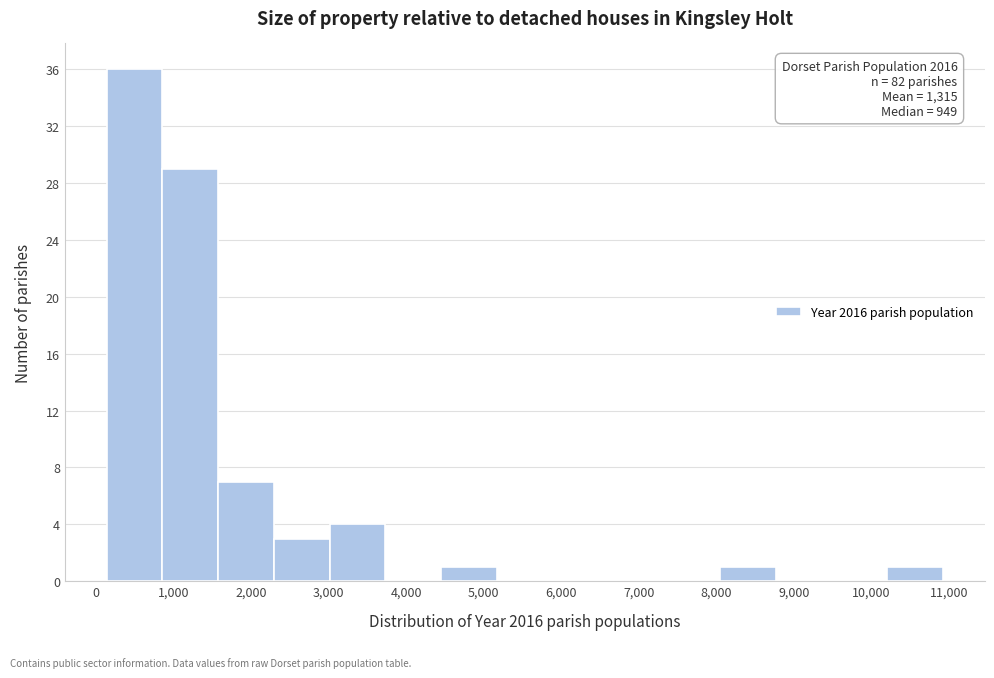

Which range on the x-axis has the tallest bar?

100 to 900